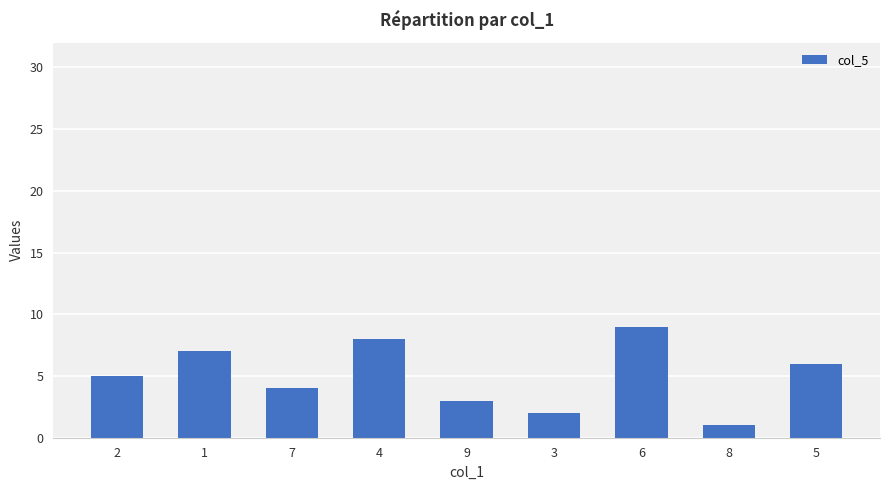

How many values are between 3 and 7?

5